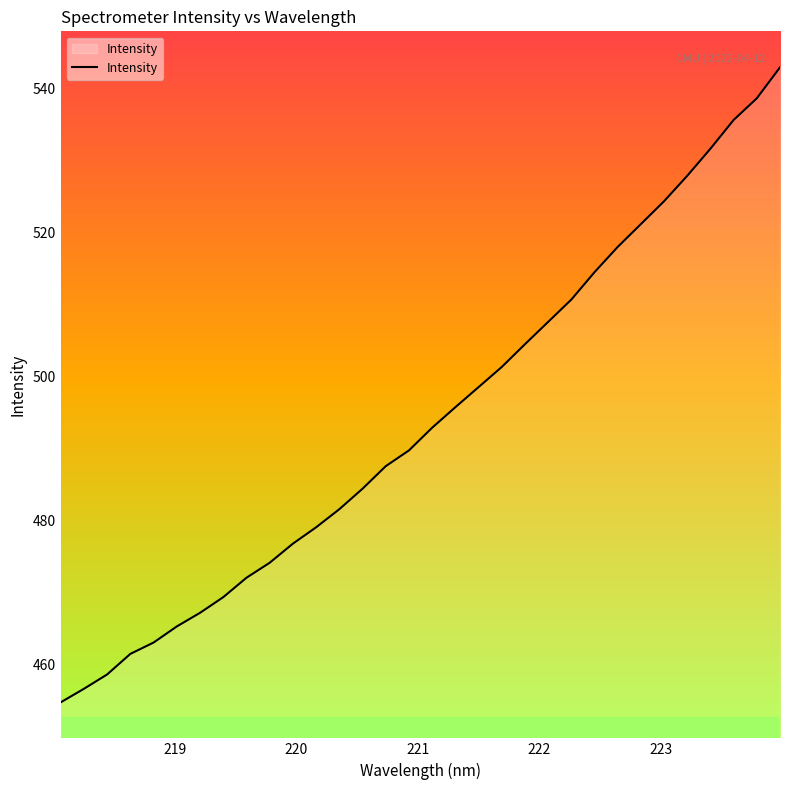

What is the minimum value shown in the chart?

454.8